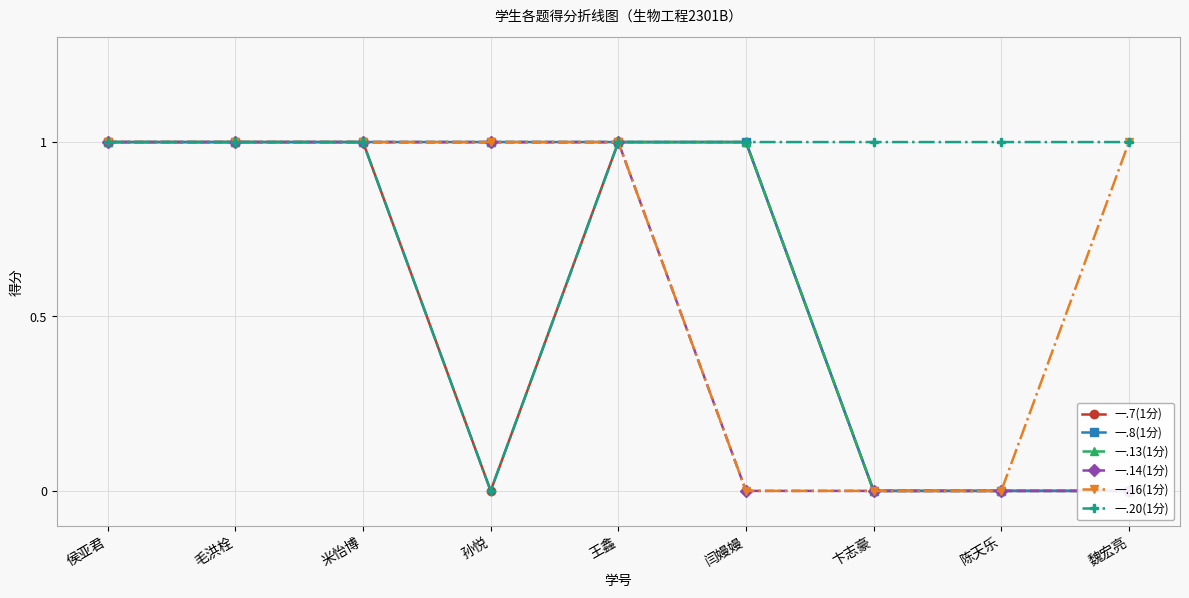

Is it true that 一.16(1分) equals 1 at 米怡博?

True